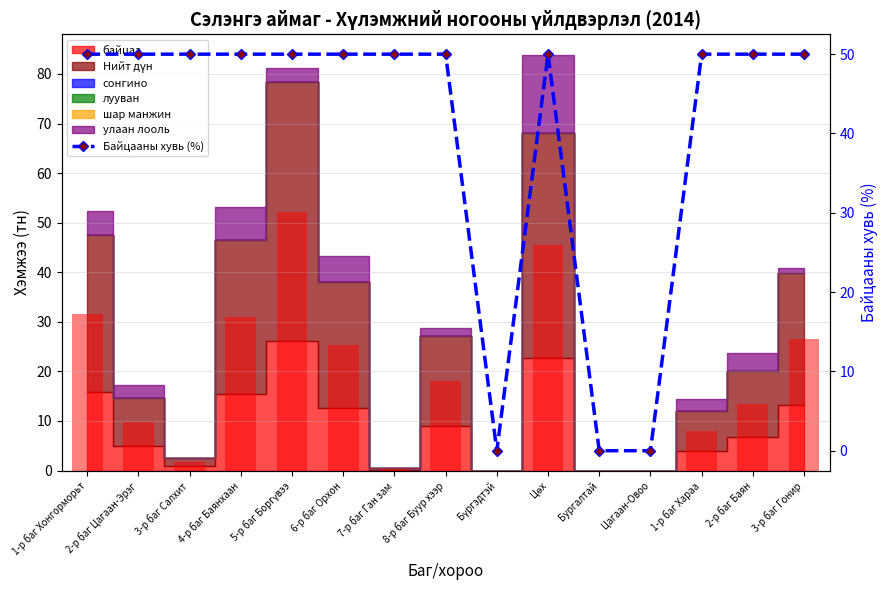

What position from the left is 5-р баг Боргүвээ?

5